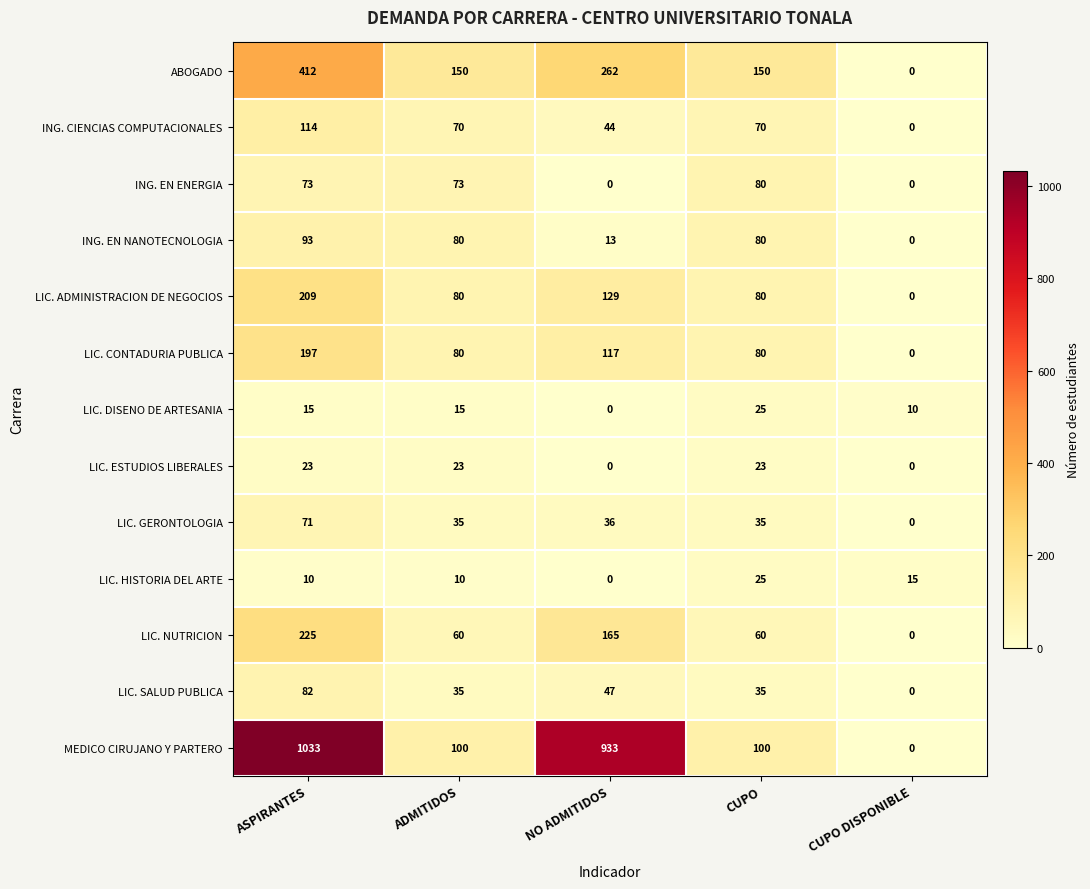

Between NO ADMITIDOS and CUPO DISPONIBLE, which series saw the biggest shift?

MEDICO CIRUJANO Y PARTERO